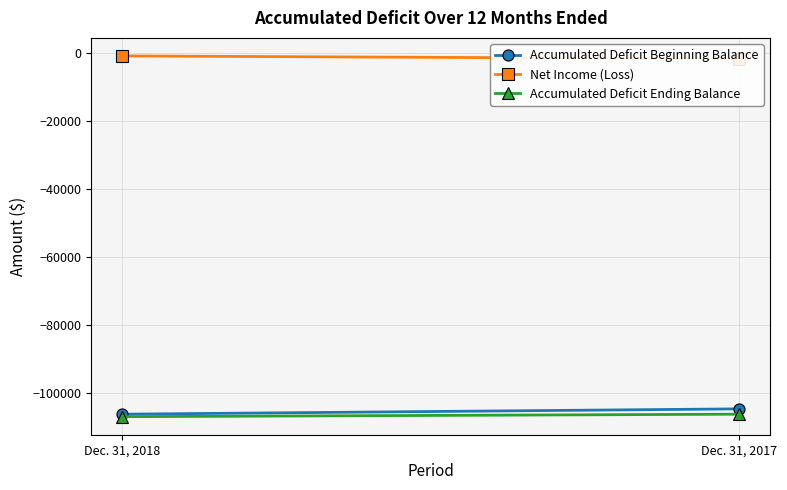

Is it true that Accumulated Deficit Ending Balance equals -36298 at Dec. 31, 2017?

False